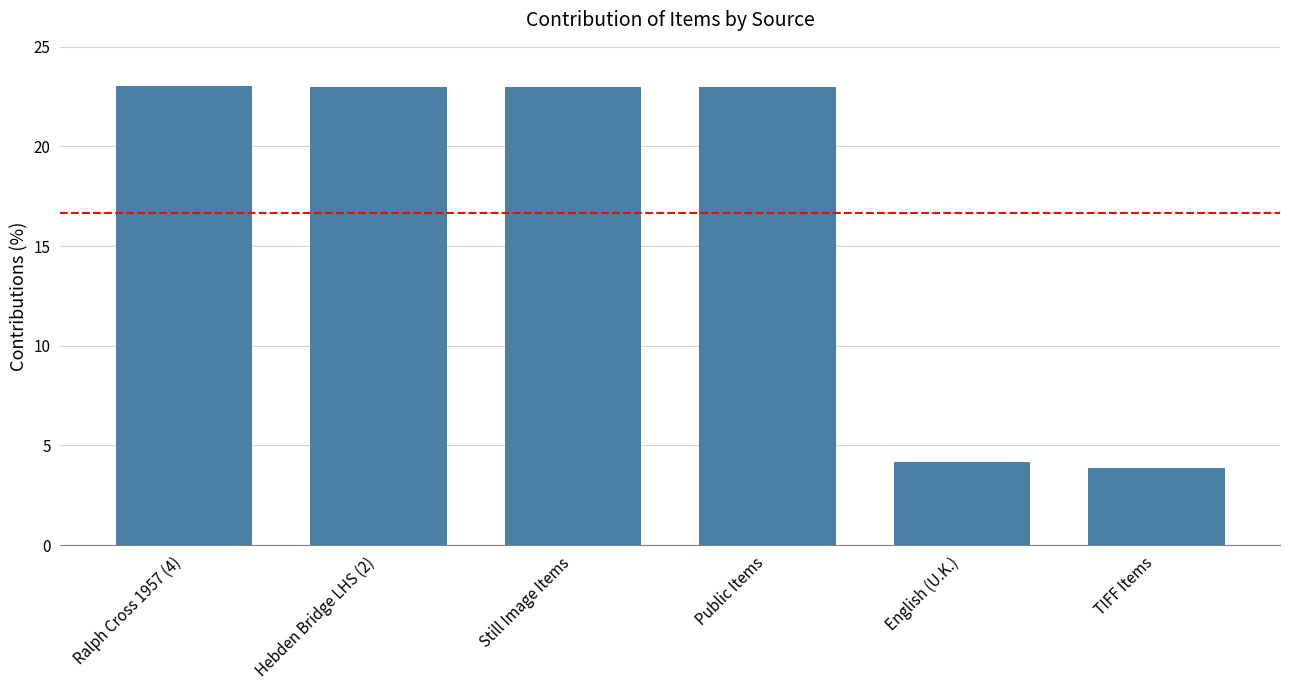

What is the smallest value displayed?

3.9